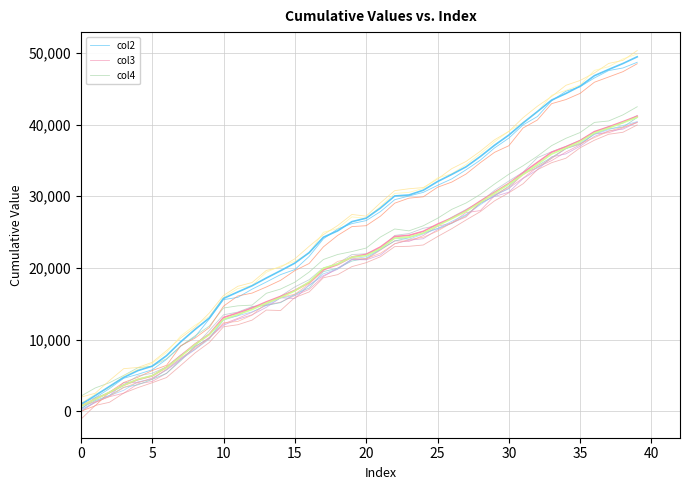

At which category does the chart reach its peak across all series?

39